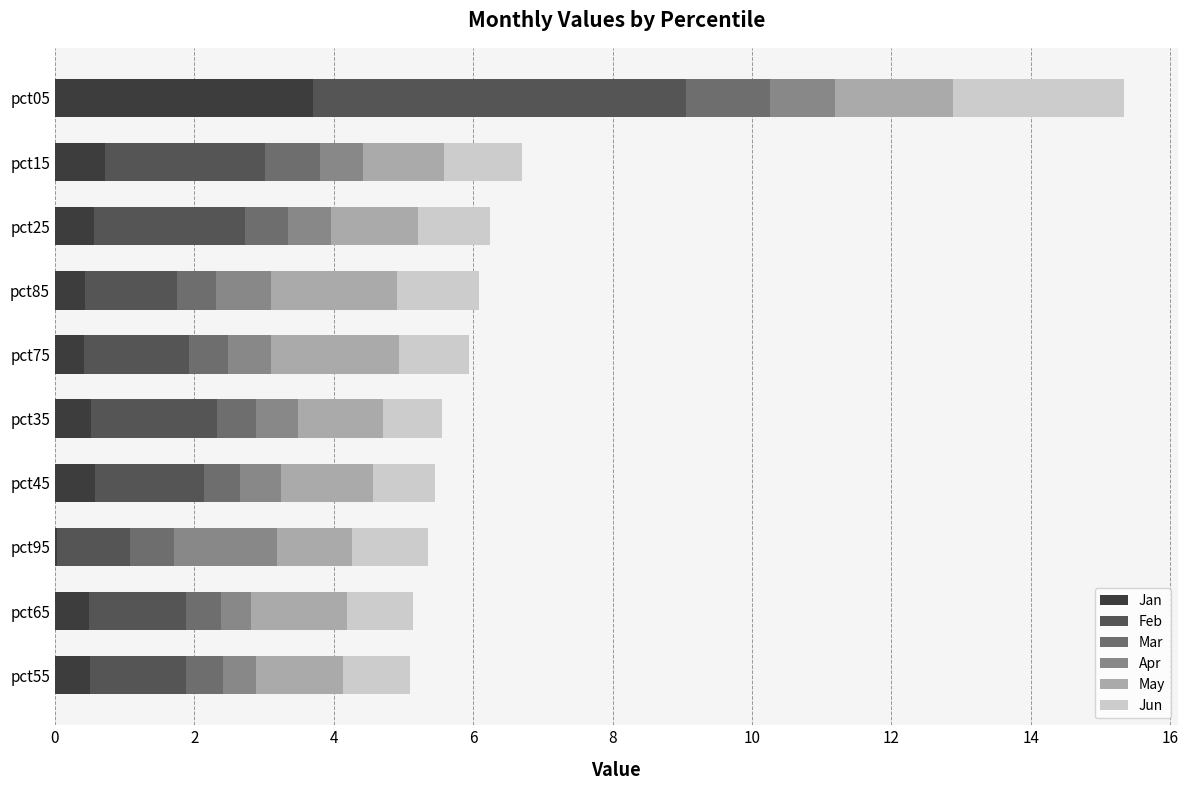

What is the total value across all series at pct85?

6.1